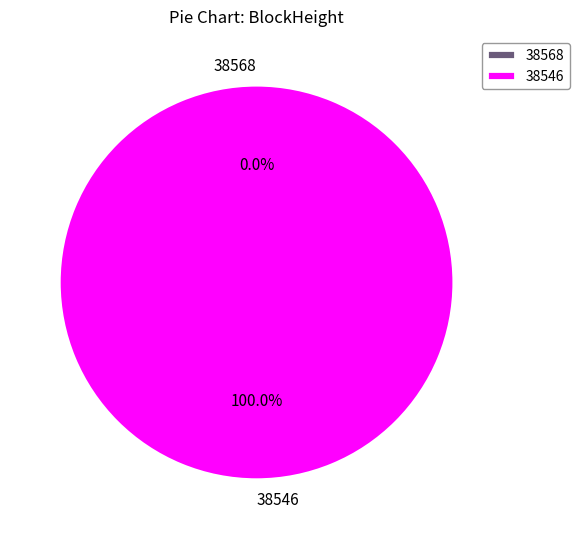

Combined, do 38568 and 38546 account for over 50%?

Yes